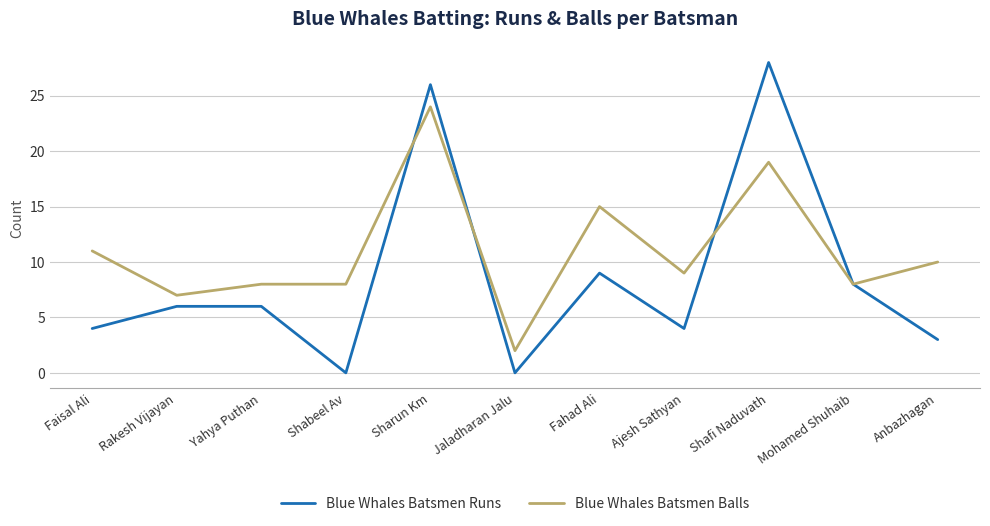

Is the value of Blue Whales Batsmen Runs at Anbazhagan greater than the value of Blue Whales Batsmen Balls at Jaladharan Jalu?

Yes